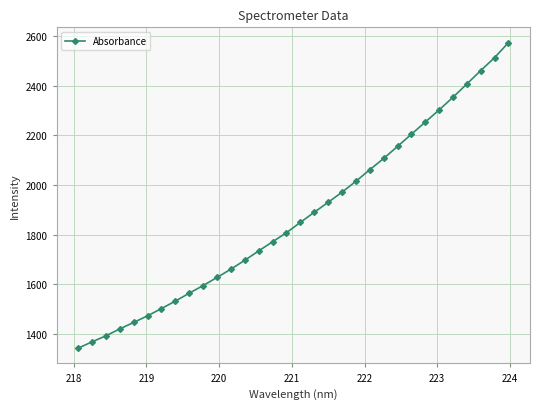

How many data points does each series have?

32